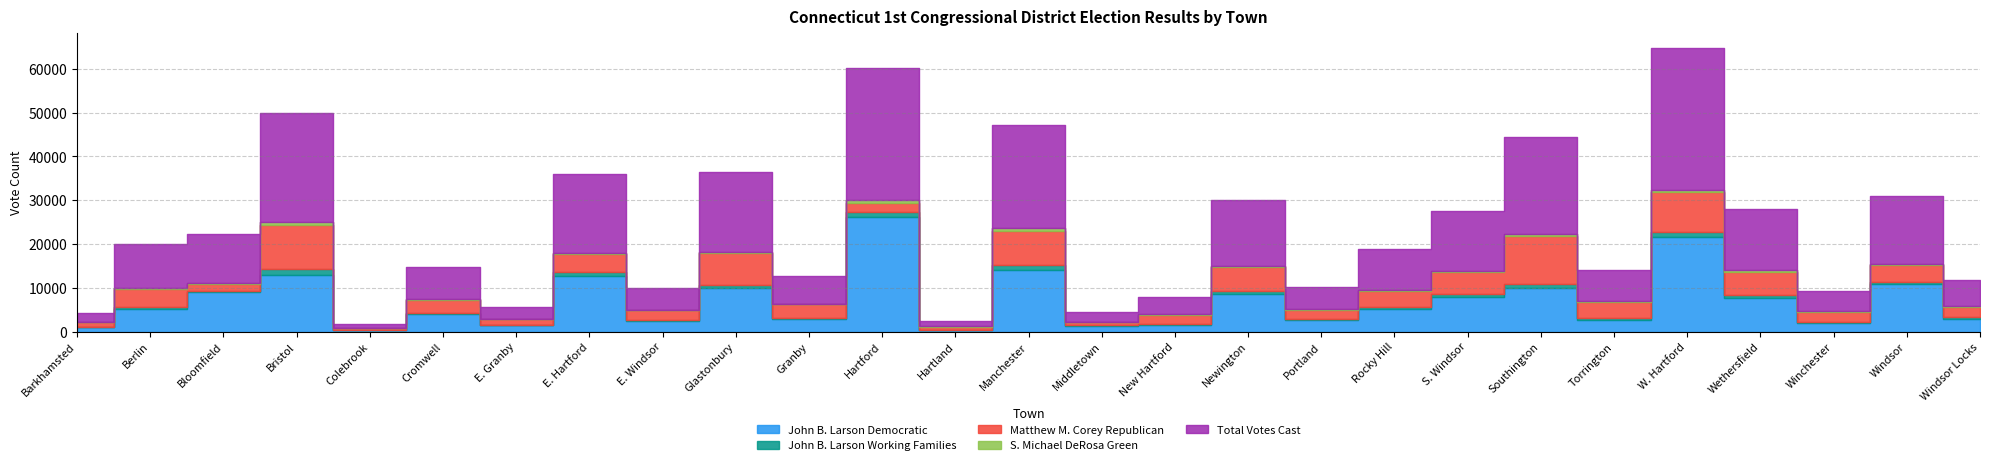

At which category is the sum across all series the highest?

W. Hartford